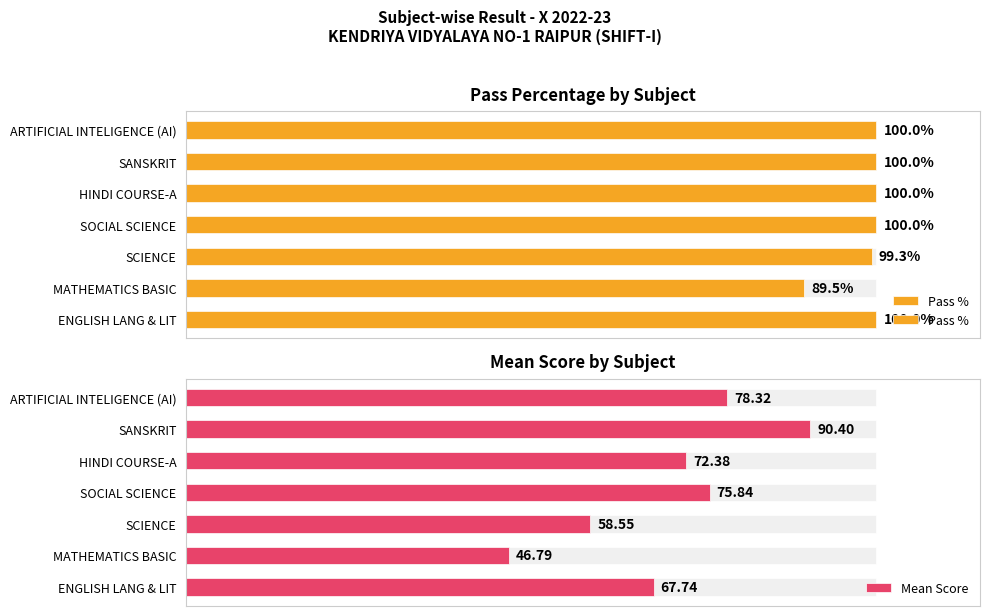

The Pass % series shows 99.3 at SCIENCE. True or false?

True